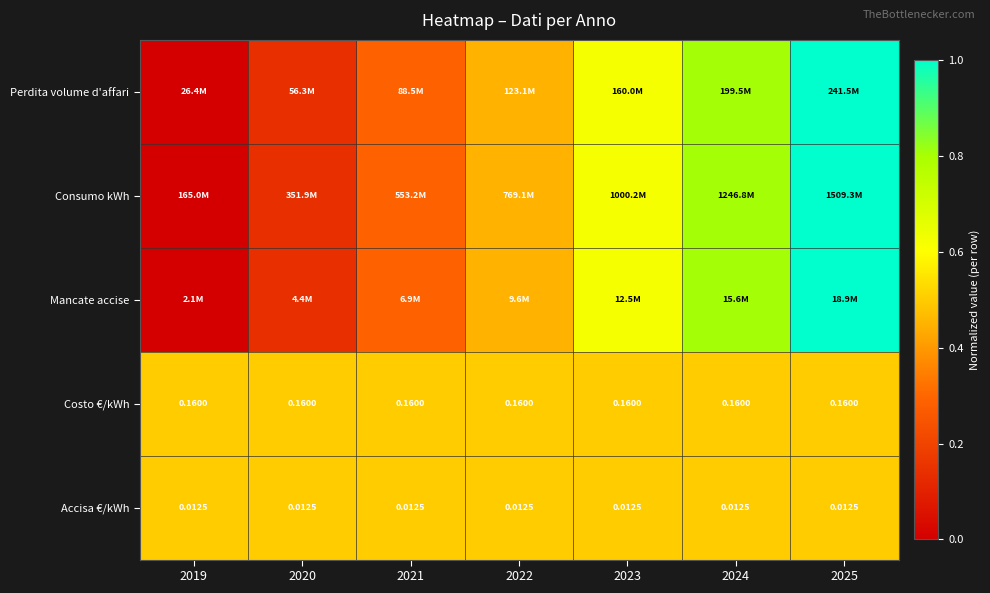

Which has a higher value, 2021 or 2023?

2023